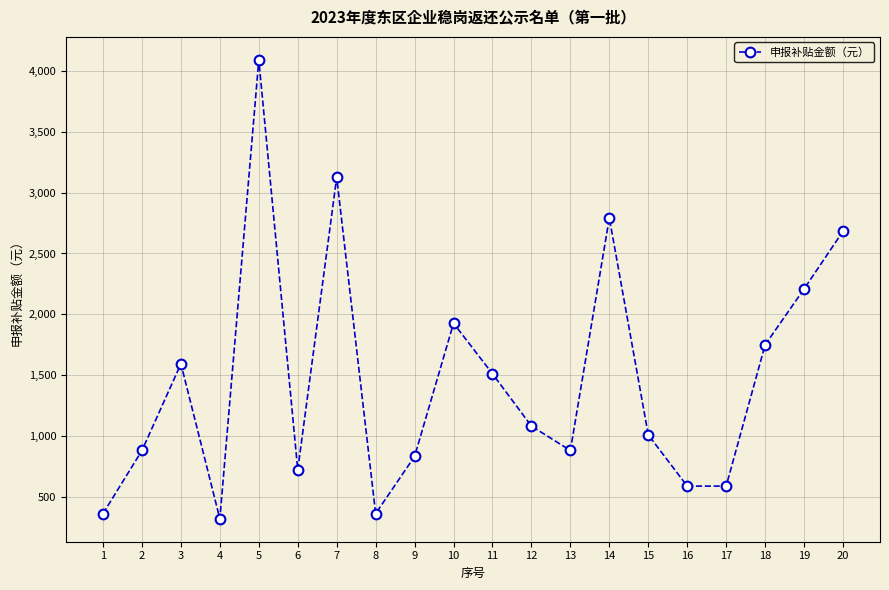

What is the change in value from 9 to 19?

+1377.8